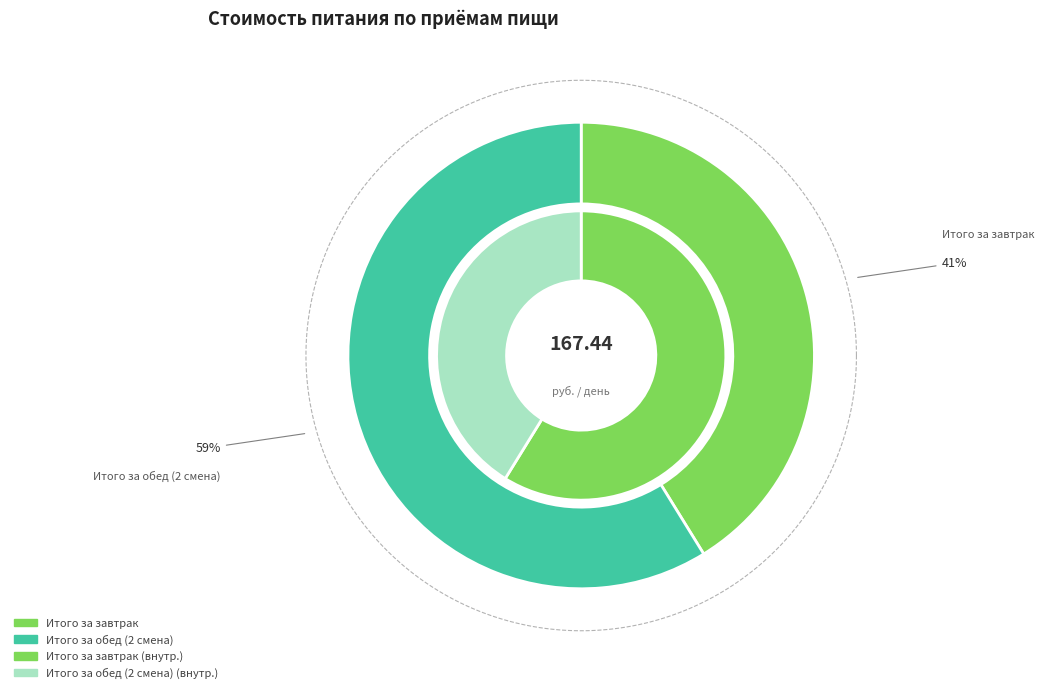

To the nearest percent, what is the difference between the largest and smallest slice percentages?

18%